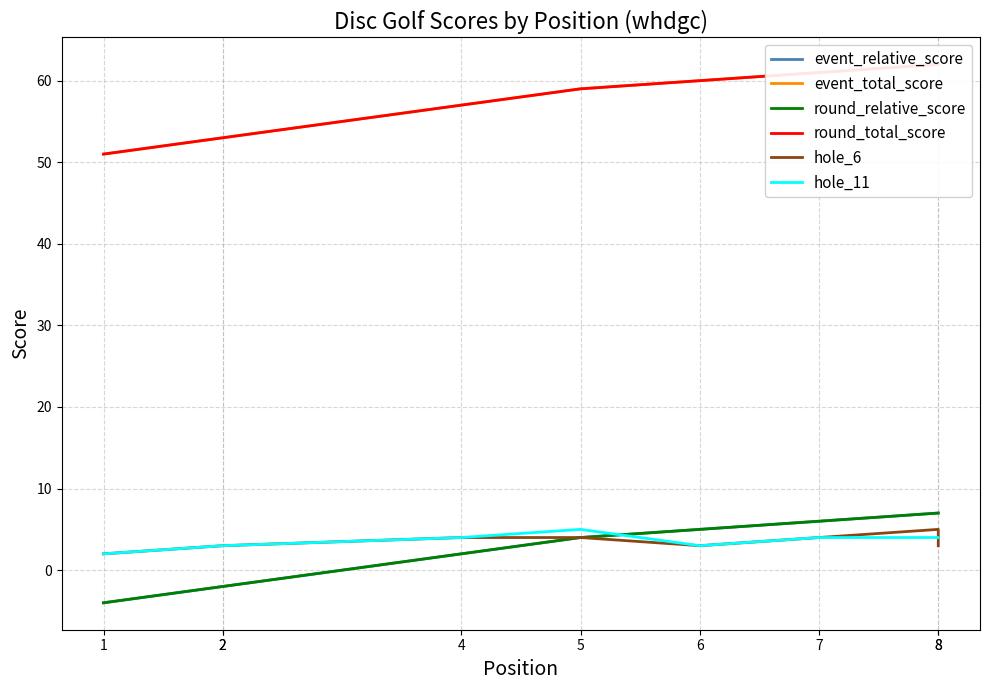

Reading left to right, what are all the values shown in this chart?

event_relative_score: -4	-2	-2	2	4	5	6	7	7
event_total_score: 51	53	53	57	59	60	61	62	62
round_relative_score: -4	-2	-2	2	4	5	6	7	7
round_total_score: 51	53	53	57	59	60	61	62	62
hole_6: 2	3	3	4	4	3	4	5	3
hole_11: 2	3	3	4	5	3	4	4	4